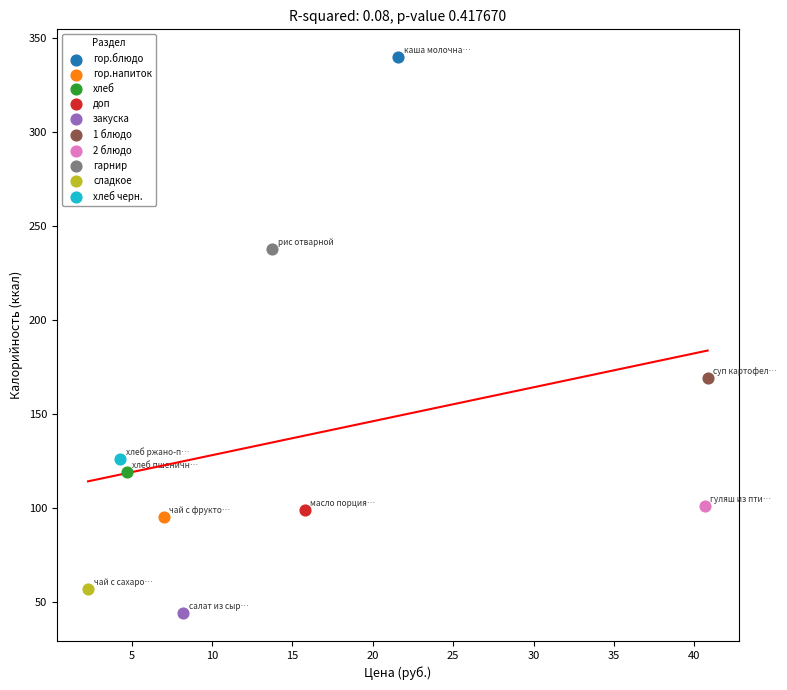

What are all the series names shown in the legend?

гор.блюдо, гор.напиток, хлеб, доп, закуска, 1 блюдо, 2 блюдо, гарнир, сладкое, хлеб черн.